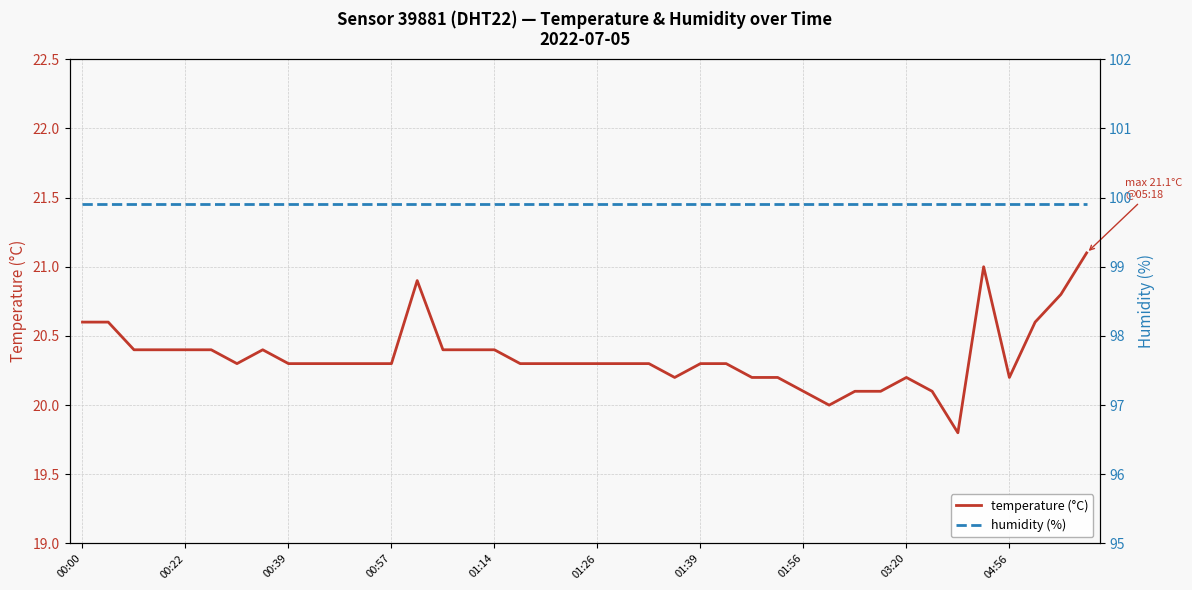

How many interior local peaks does the temperature (°C) series have?

4